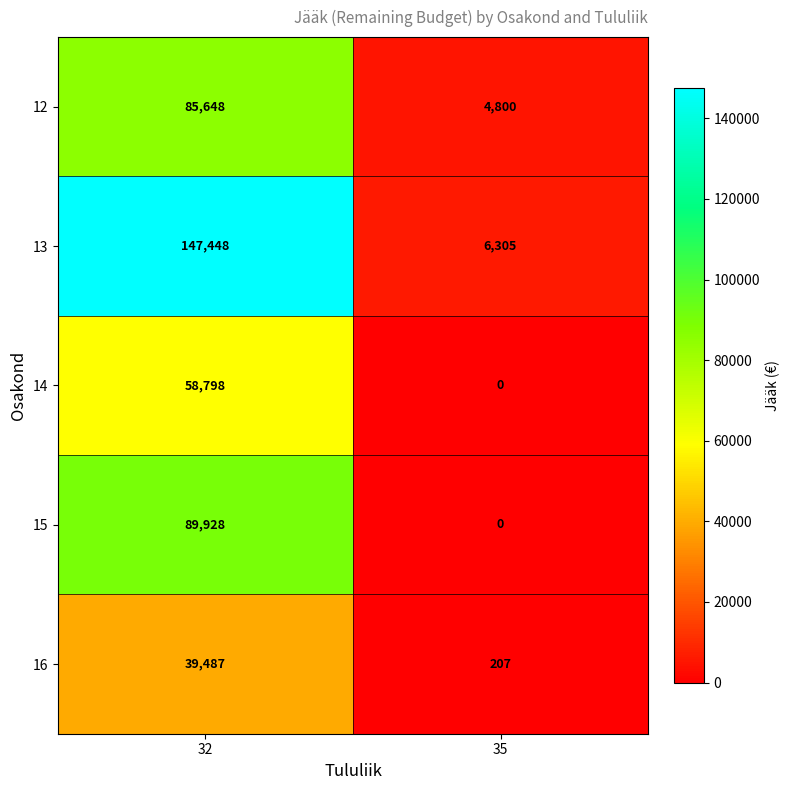

List the labels in order of 12 value, largest first.

32, 35